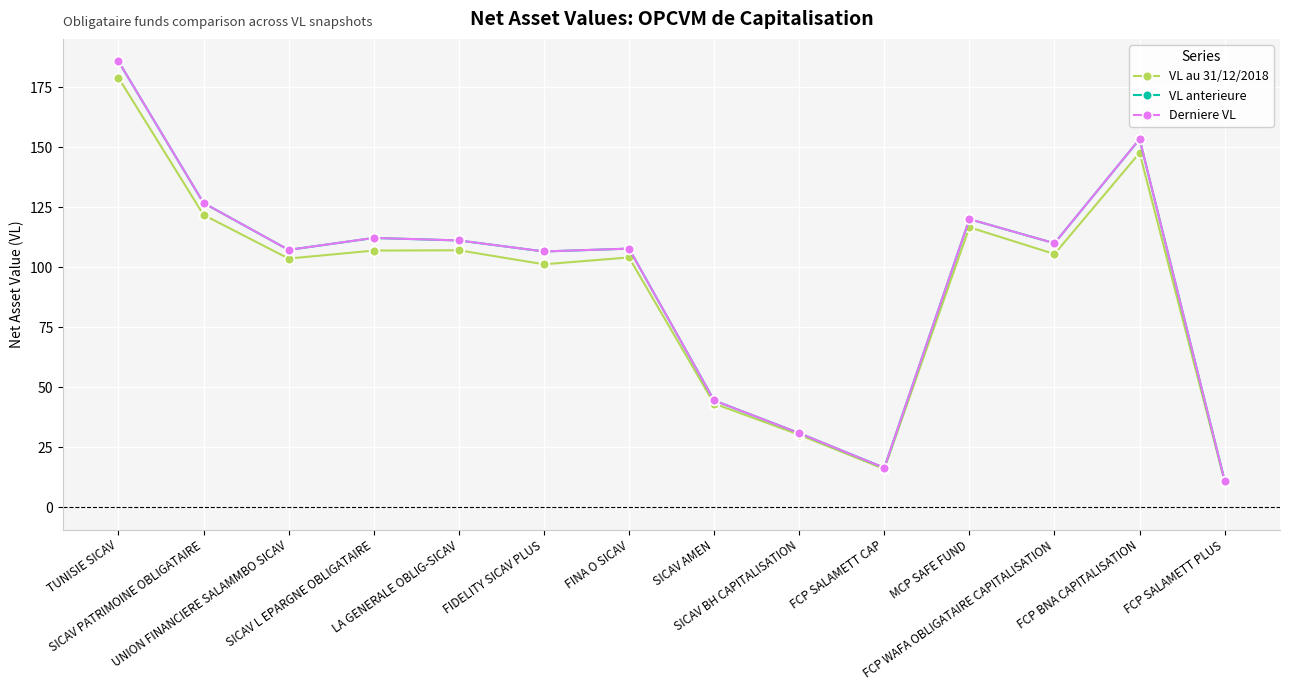

In VL anterieure, how many points are higher than both neighbors (excluding endpoints)?

4